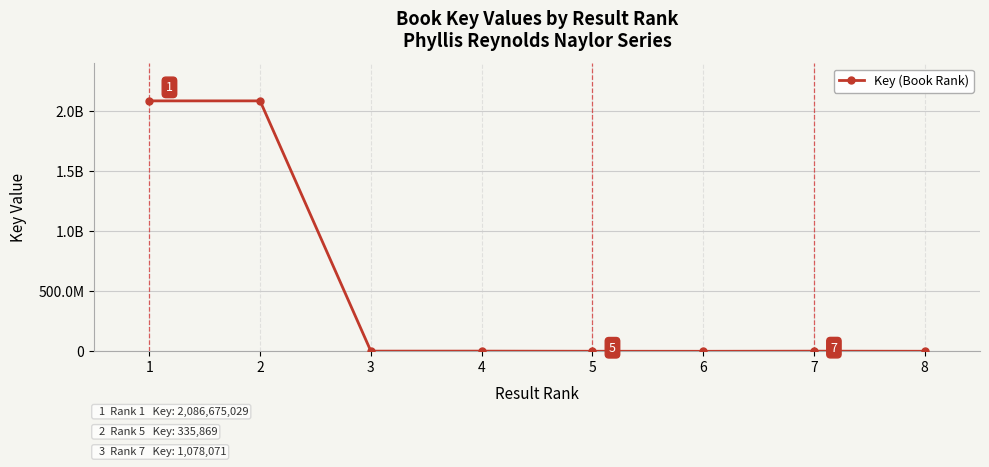

Is this an area chart (filled region under the line)?

No